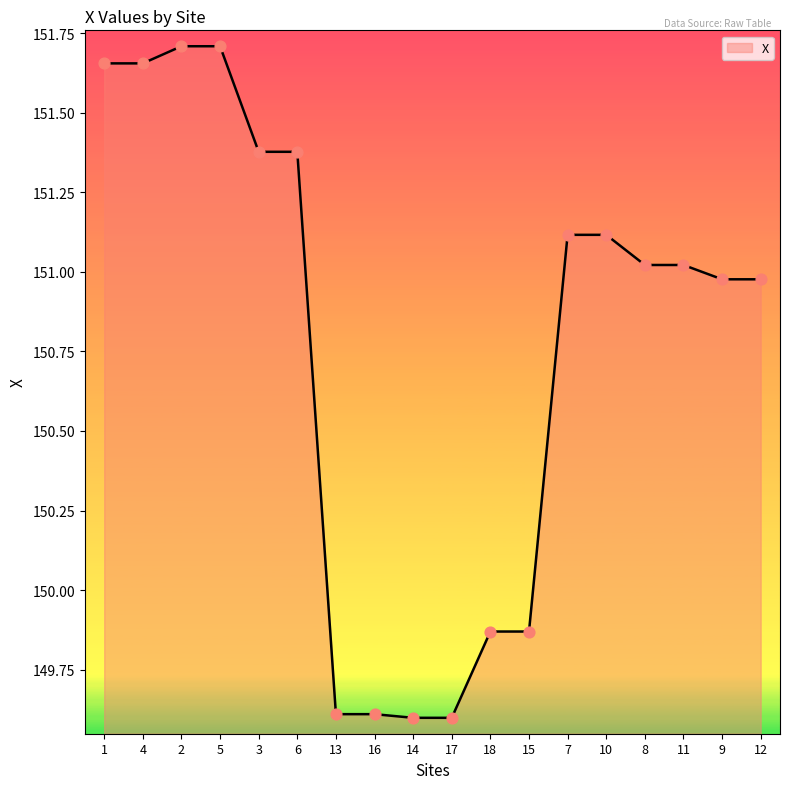

What is the ratio of the value at 6 to the value at 8?

1.0